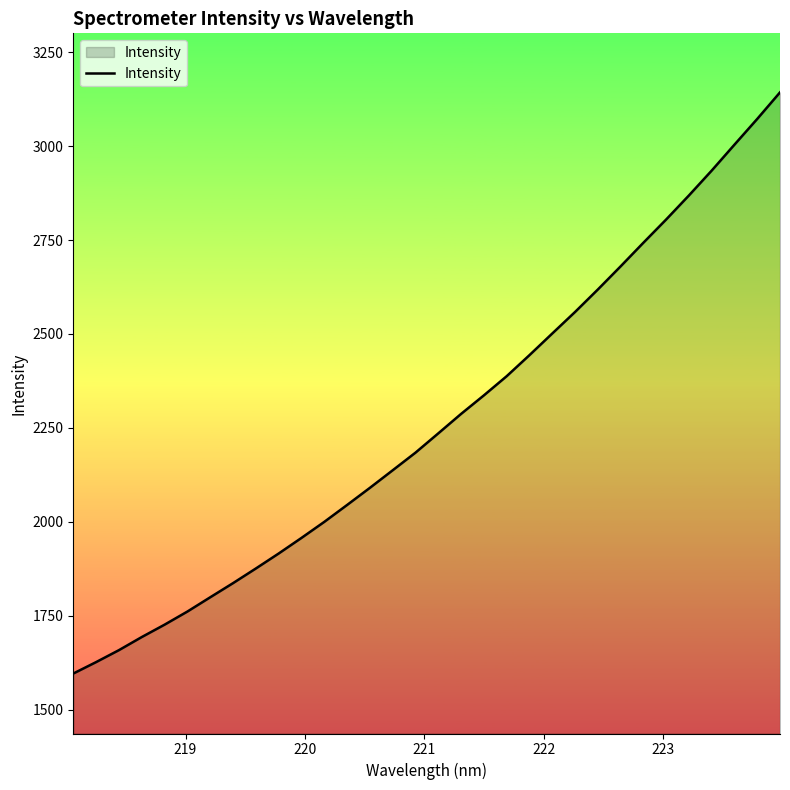

What is the smallest value displayed?

1596.0